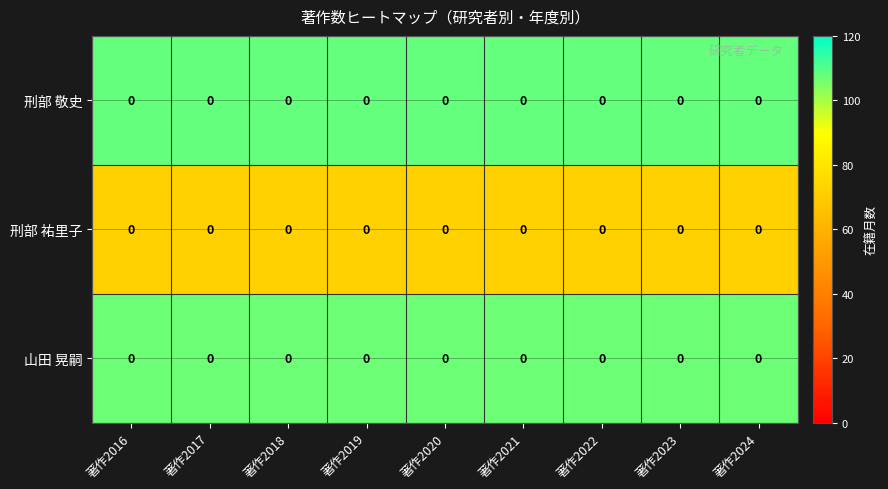

What is the total value across all series at 著作2024?

287